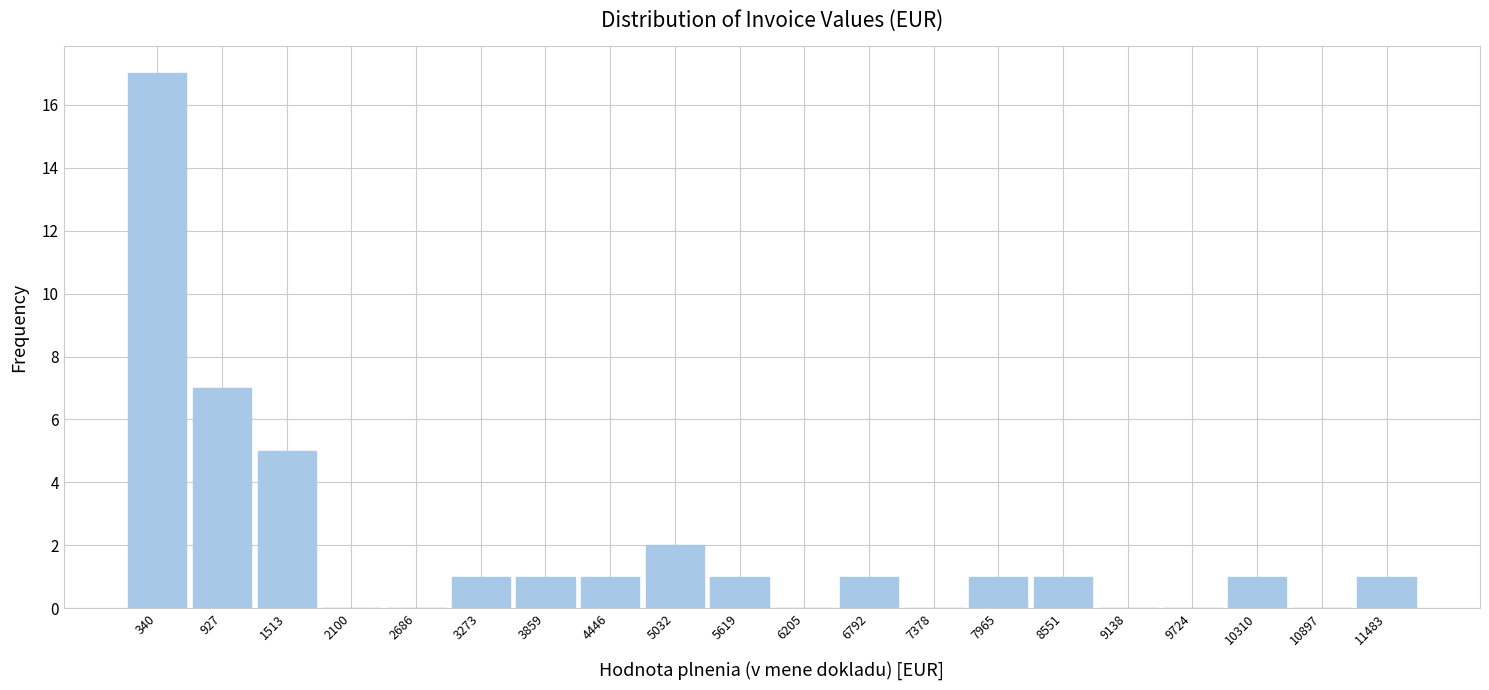

Over which range of the x-axis is the bar tallest?

0 to 600